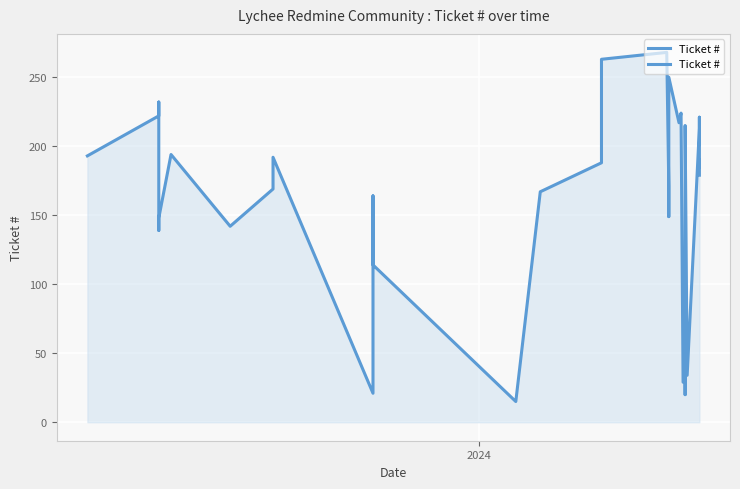

What is the sum of all values?

5790